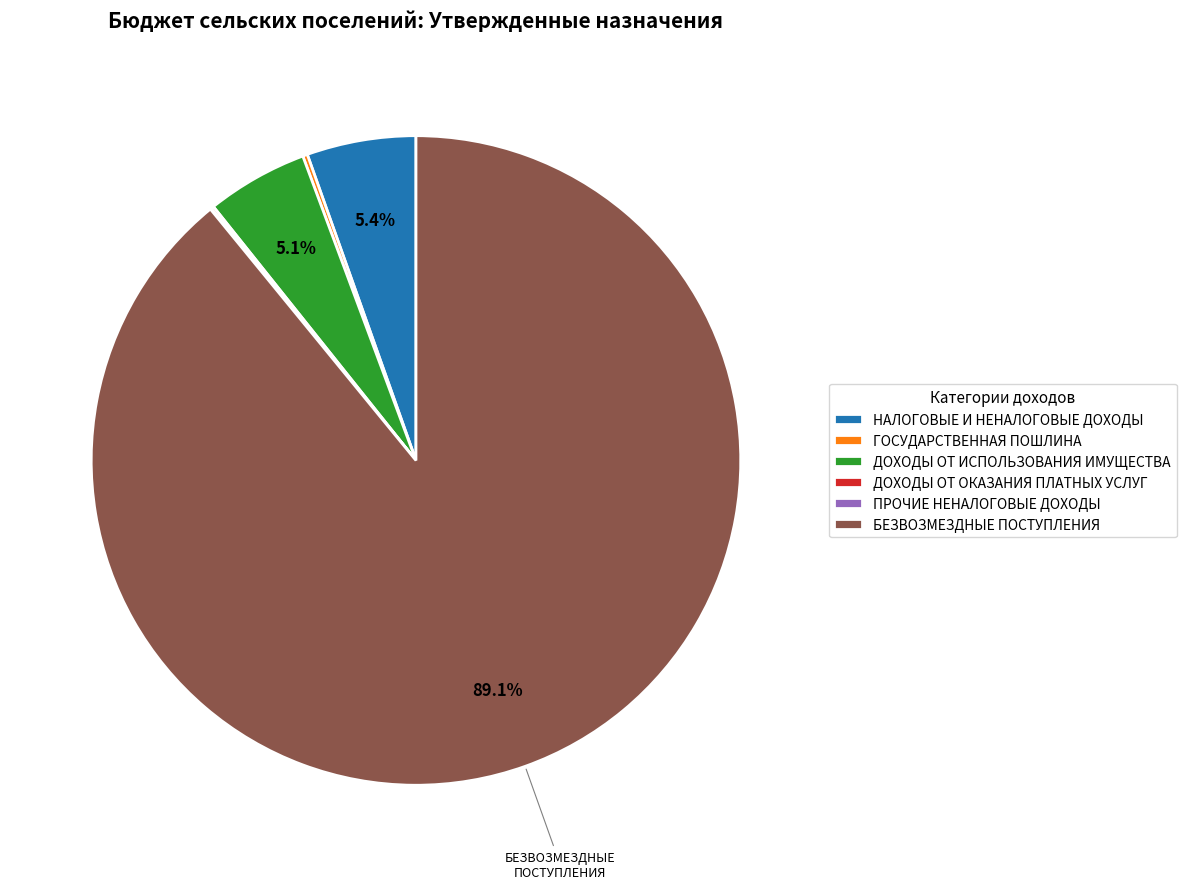

Is it true that ДОХОДЫ ОТ ИСПОЛЬЗОВАНИЯ ИМУЩЕСТВА is 5% of the pie?

True